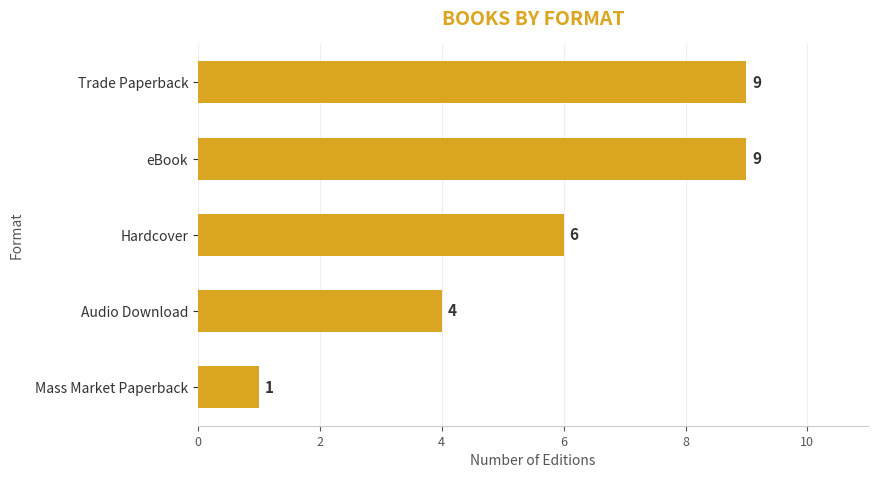

At which category does the chart reach its minimum across all series?

Mass Market Paperback